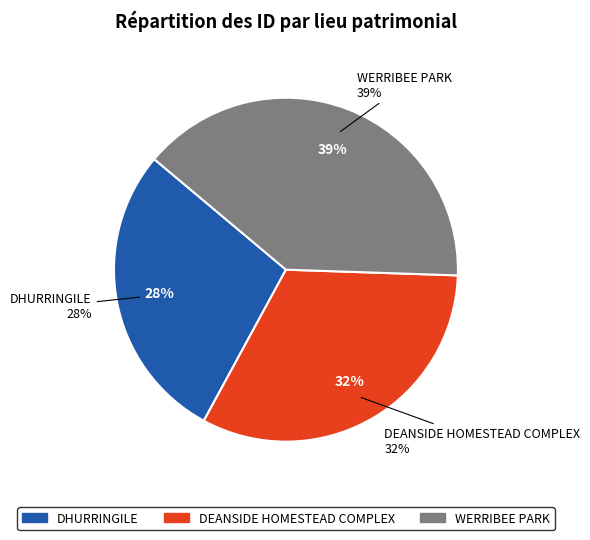

How much of the chart is everything except WERRIBEE PARK?

60.6%